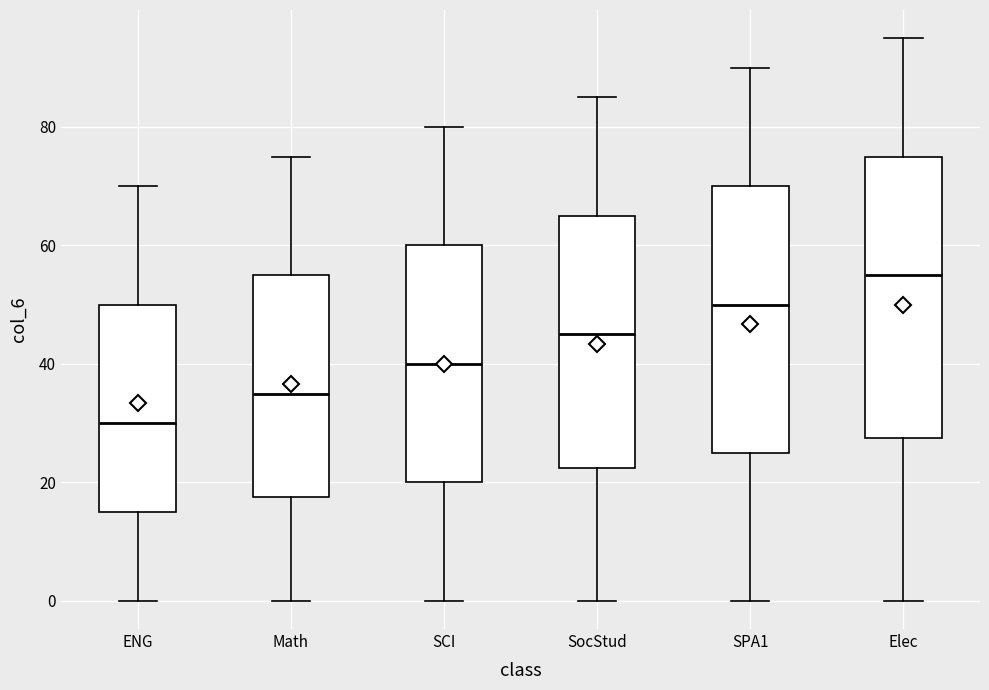

Where is the lower edge of the box for SCI on the y-axis? The values are not printed on the chart, so give them approximately, as read against the axis.

20